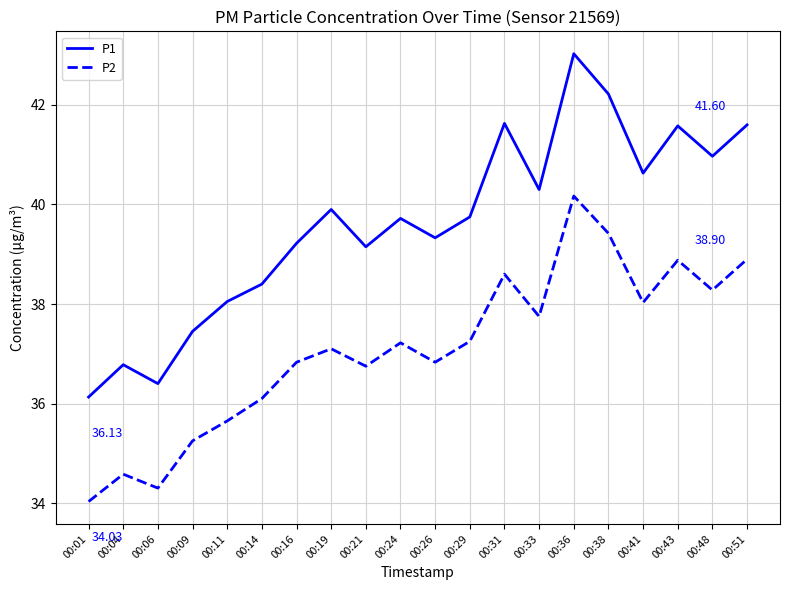

Is the value of P2 at 00:09 greater than the value of P1 at 00:24?

No